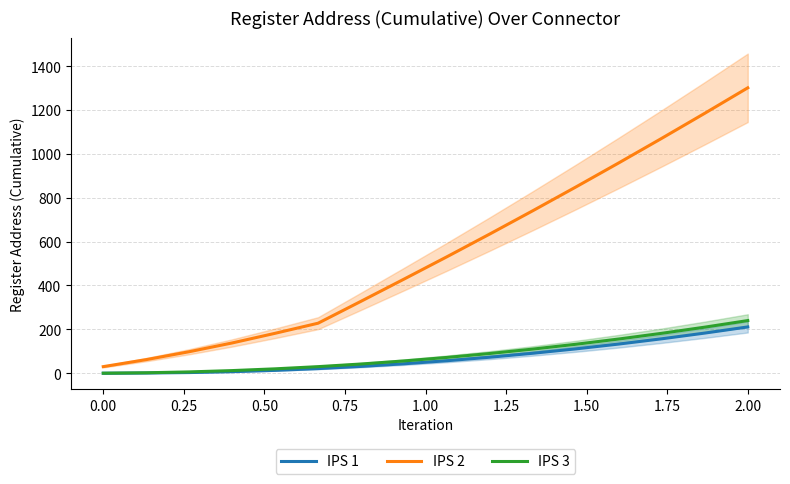

Between 0.00 and 2.00, which is larger?

2.00